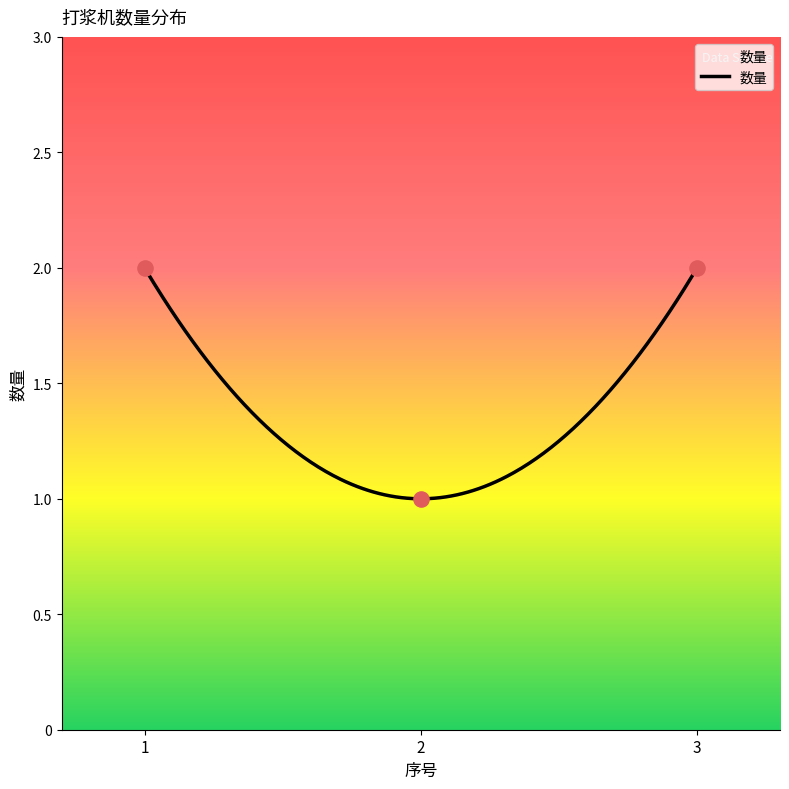

Approximately how many times larger is the value at 3 compared to 2?

2.0